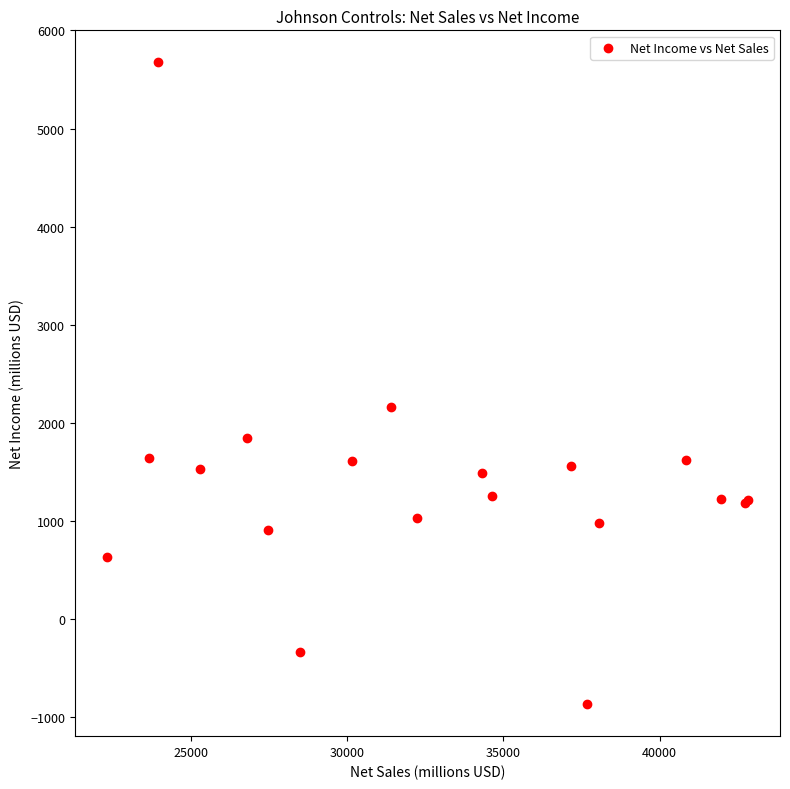

What Y value in the scatter plot is closest to 2403?

2162